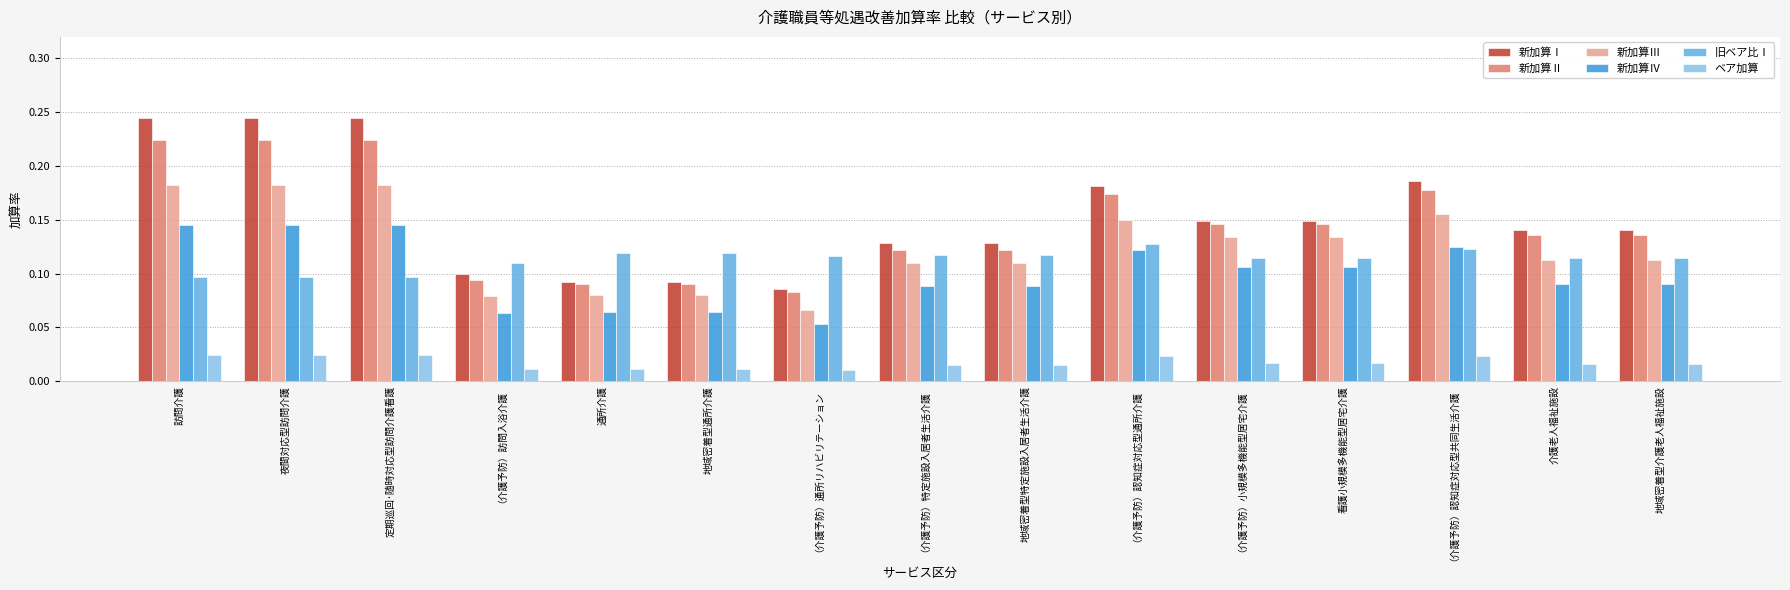

What position from the left is （介護予防）認知症対応型通所介護?

10